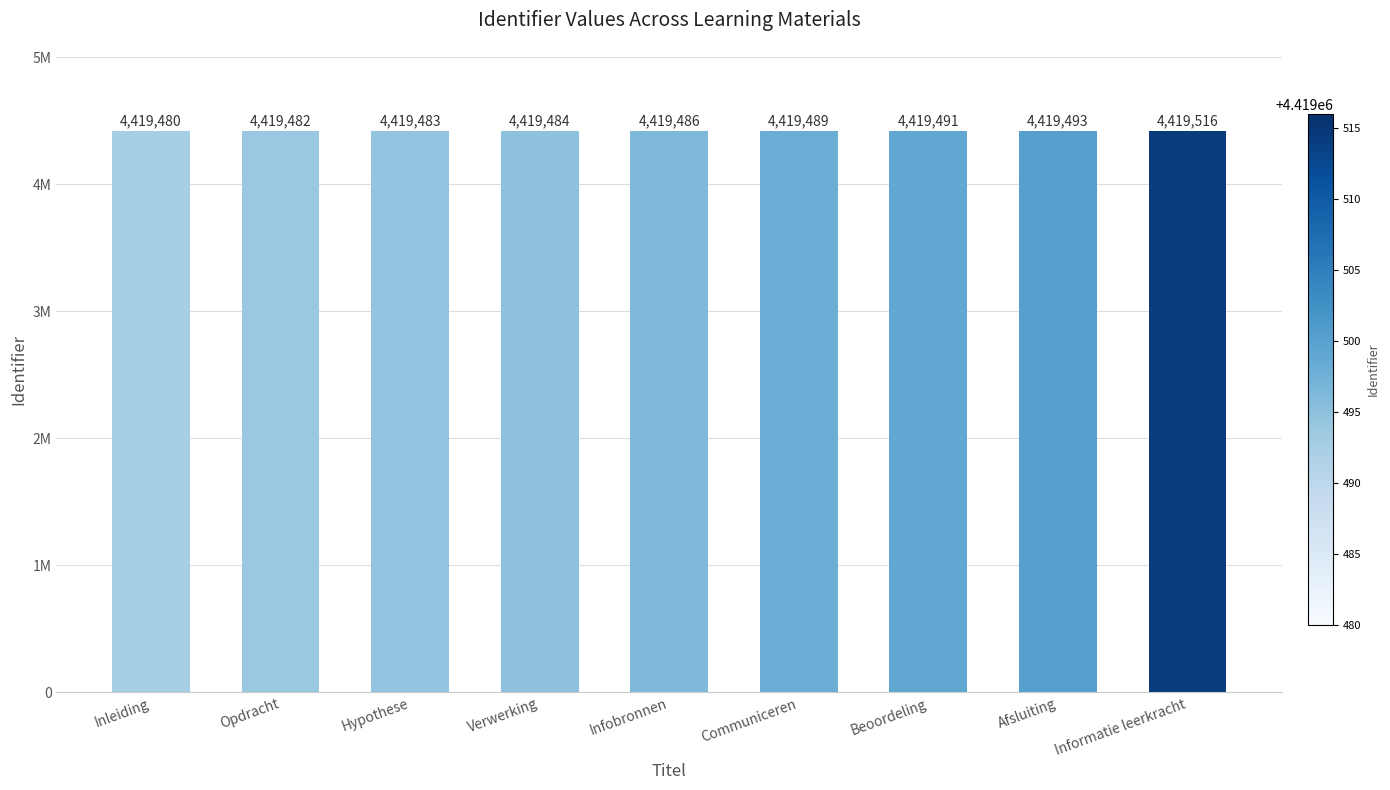

Are the bars horizontal?

No